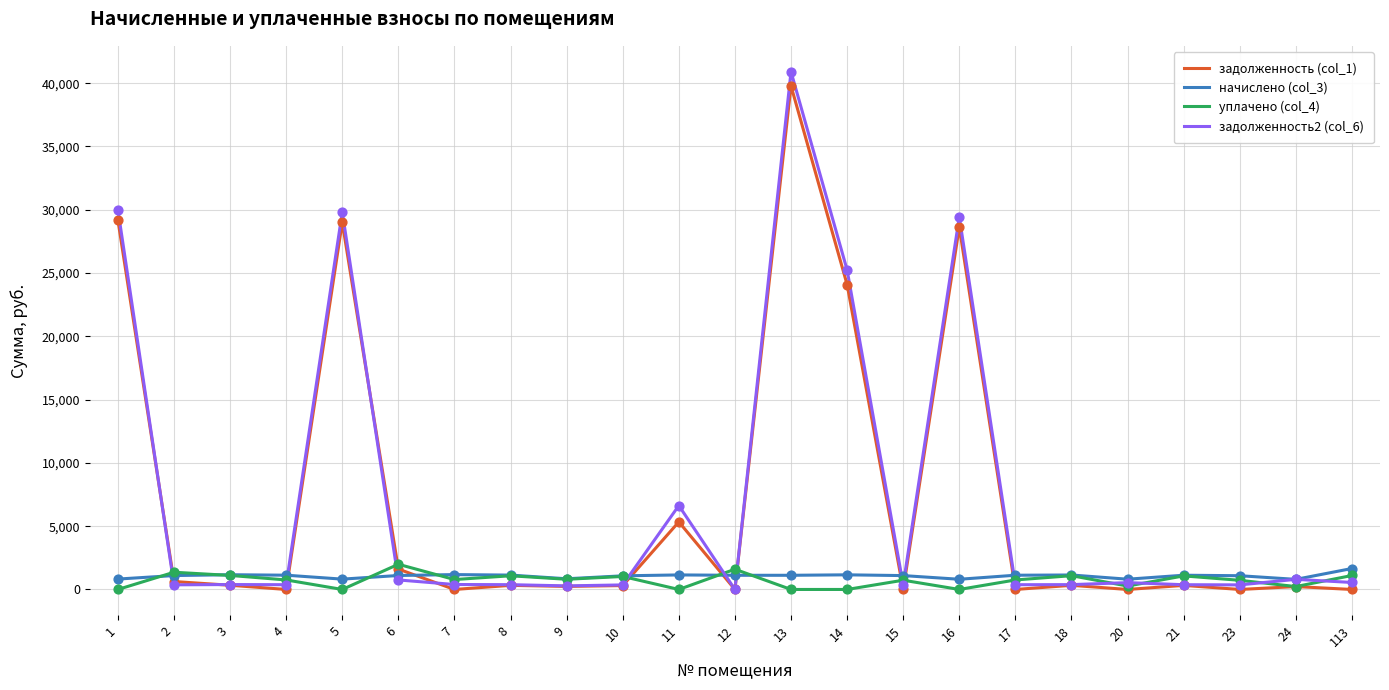

Which series has the largest range (max minus min)?

задолженность2 (col_6)